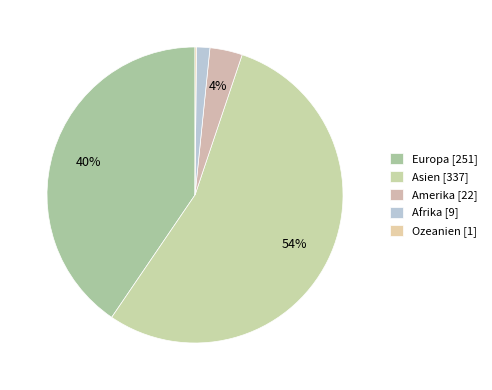

To the nearest percent, what is the average slice percentage?

20%